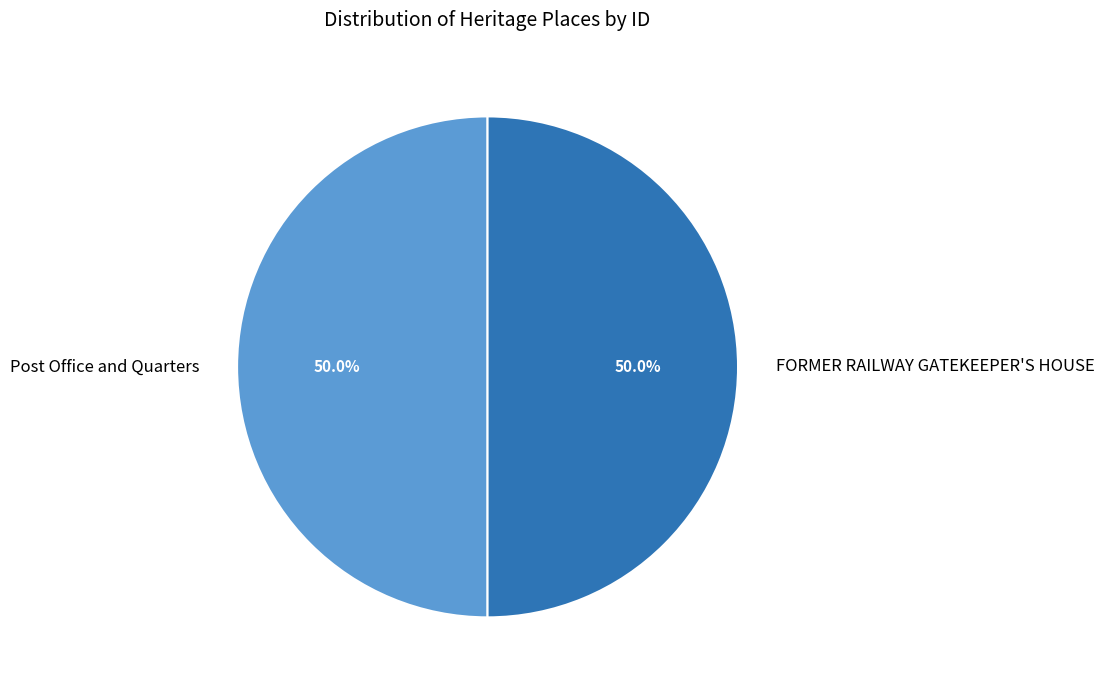

Combined, do FORMER RAILWAY GATEKEEPER'S HOUSE and Post Office and Quarters account for over 50%?

Yes